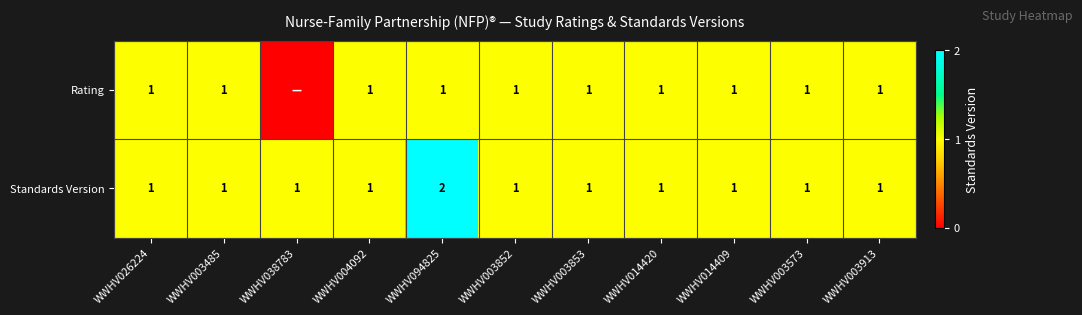

How many distinct data groups are displayed?

2